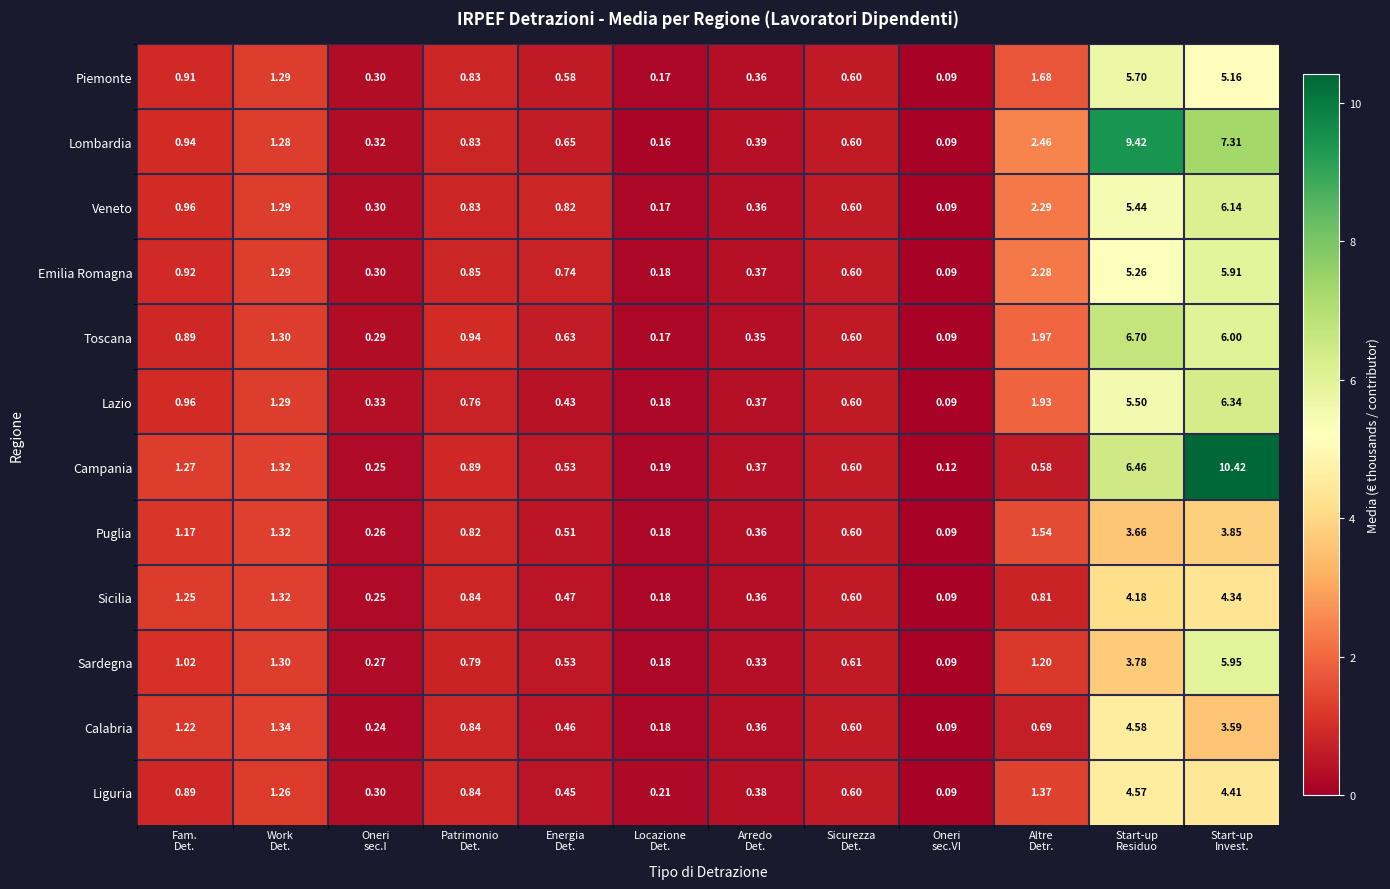

What is the total value across all series at Oneri
sec.I?

3.4